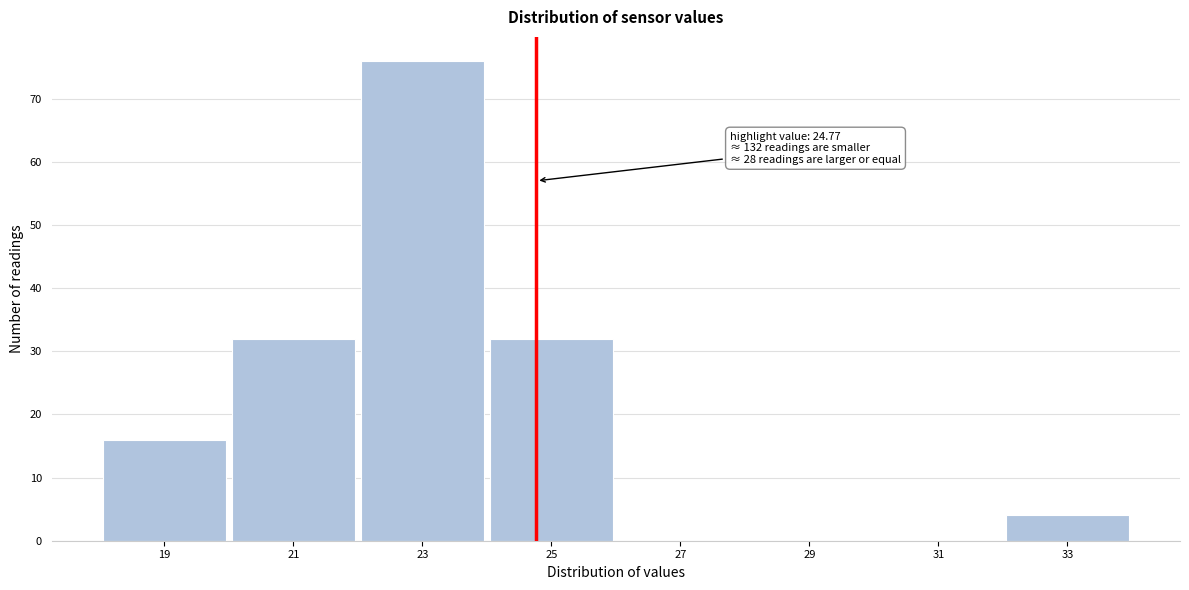

Over which range of the x-axis is the bar tallest?

22 to 24